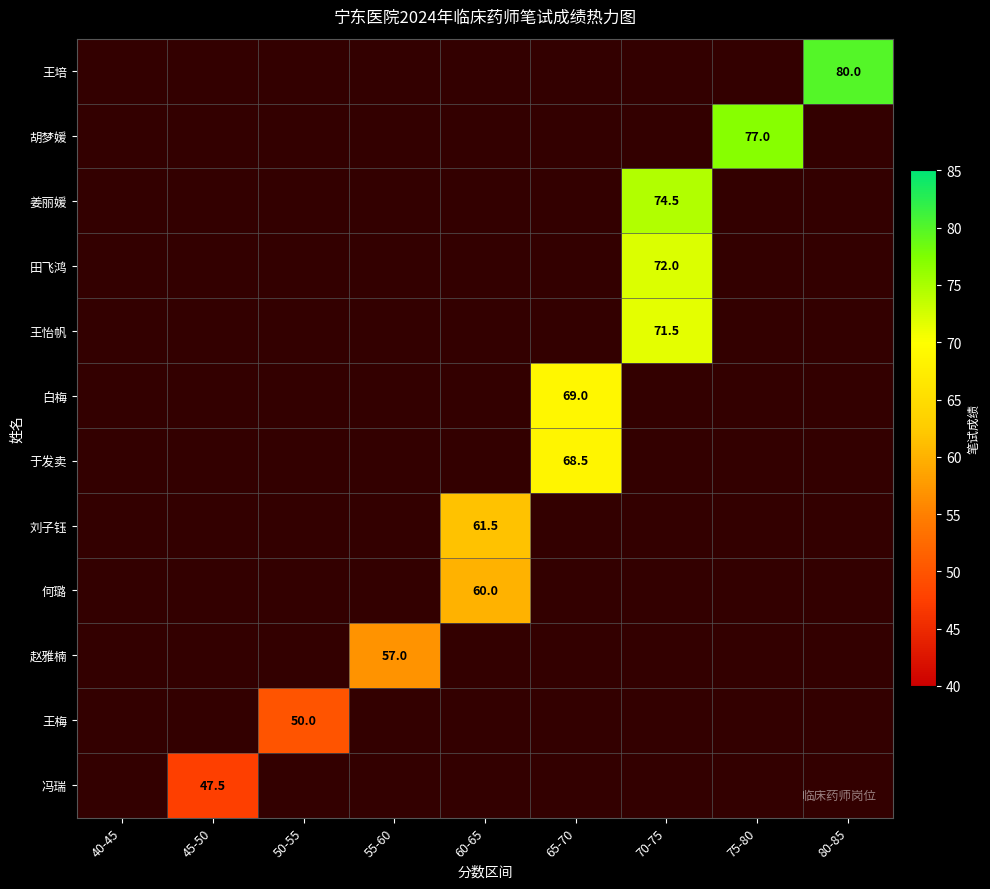

The 于发卖 series shows 14.1 at 65-70. True or false?

False